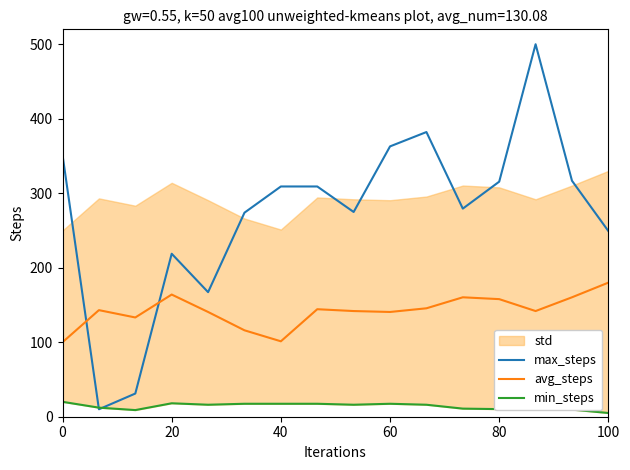

The value of max_steps at 20 is 2.2. True or false?

False